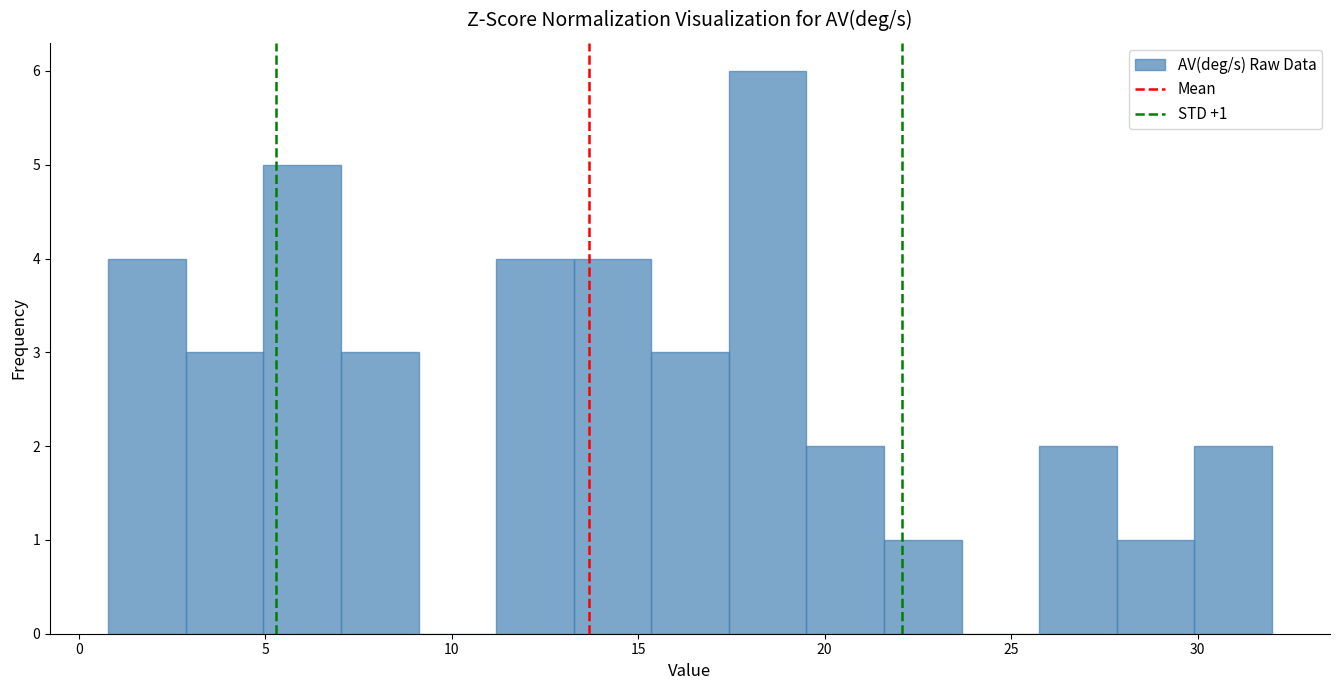

Over which range of the x-axis is the bar tallest?

17.5 to 19.5